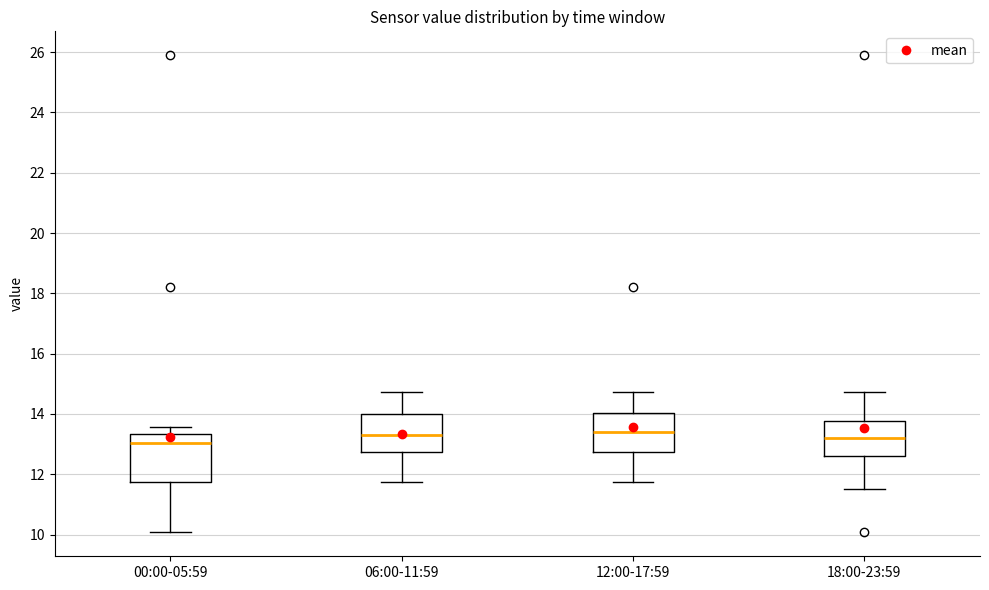

Comparing the boxes themselves (not the whiskers), which one is the tallest?

00:00-05:59